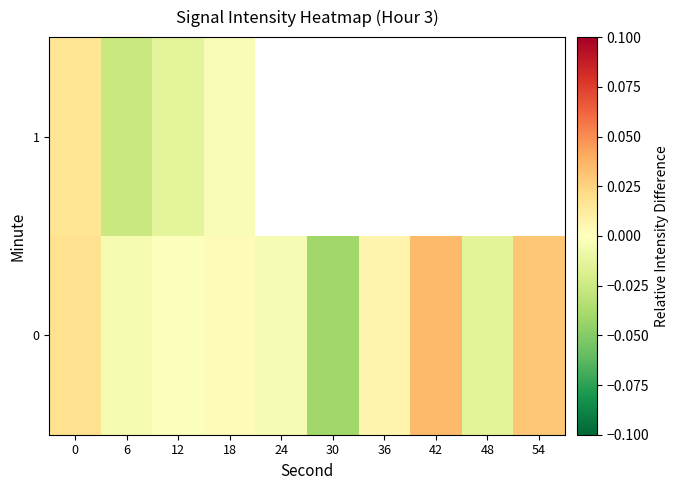

Which category has the lowest value across all series?

30